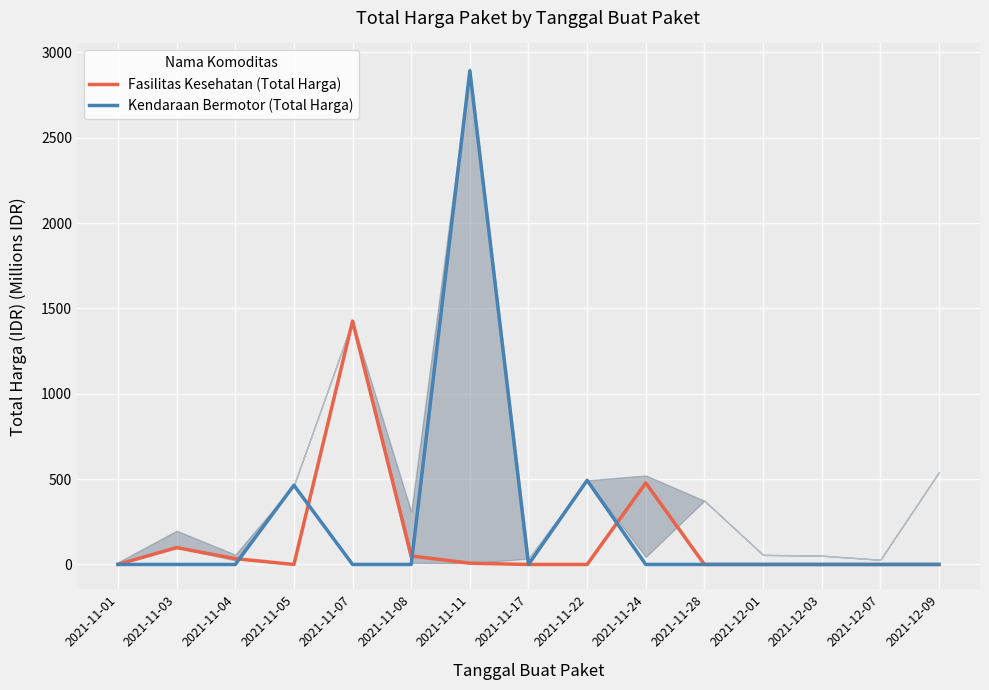

Reading left to right, extract all data points from this chart.

Fasilitas Kesehatan (Total Harga): 2021-11-01=0.3	2021-11-03=98.8	2021-11-04=34.0	2021-11-05=0.0	2021-11-07=1425.9	2021-11-08=49.7	2021-11-11=7.4	2021-11-17=0.0	2021-11-22=0.0	2021-11-24=477.6	2021-11-28=0.0	2021-12-01=0.0	2021-12-03=0.0	2021-12-07=0.0	2021-12-09=0.0
Kendaraan Bermotor (Total Harga): 2021-11-01=0.0	2021-11-03=0.0	2021-11-04=0.0	2021-11-05=464.0	2021-11-07=0.0	2021-11-08=0.0	2021-11-11=2892.1	2021-11-17=0.0	2021-11-22=493.0	2021-11-24=0.0	2021-11-28=0.0	2021-12-01=0.0	2021-12-03=0.0	2021-12-07=0.0	2021-12-09=0.0